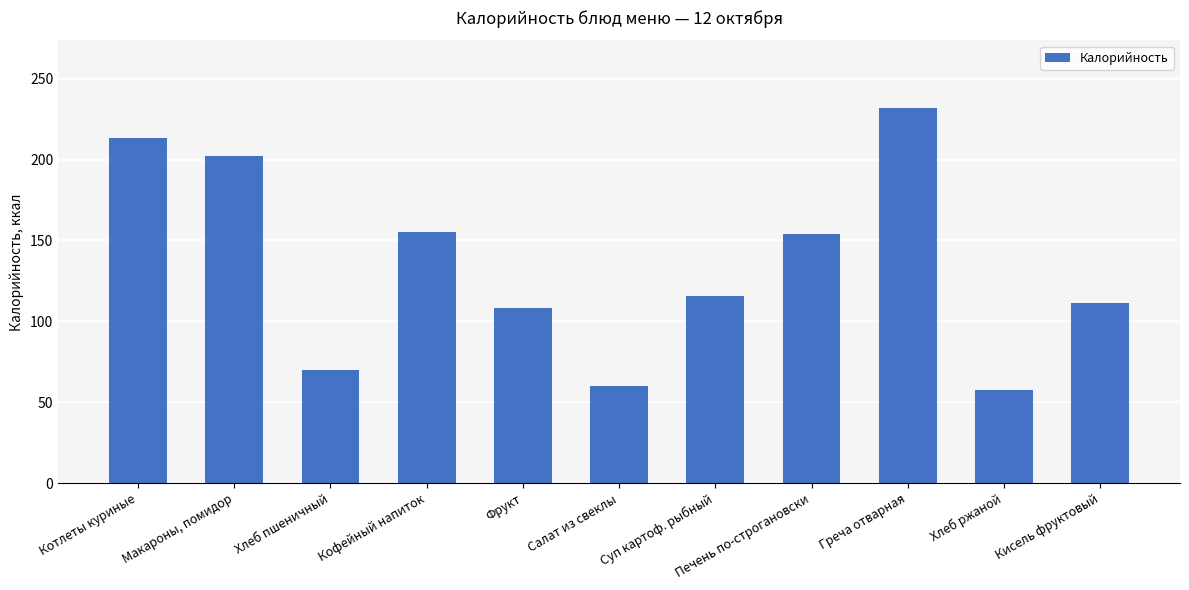

True or false: the data shows 189.8 at Кисель фруктовый.

False